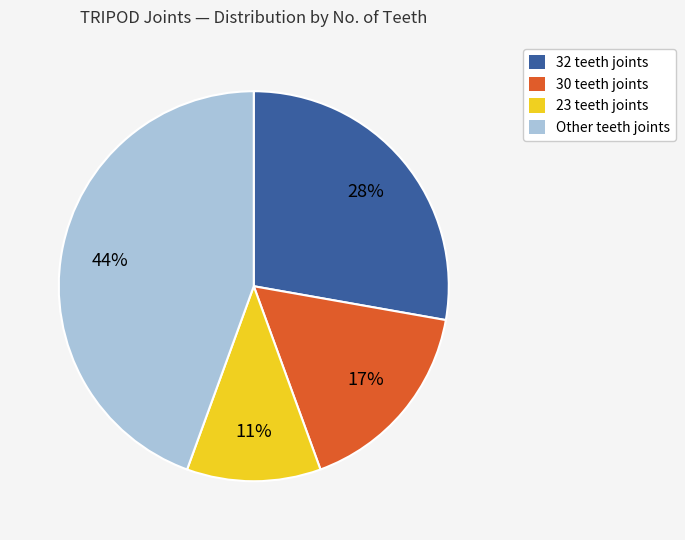

Does any single category account for the majority?

No